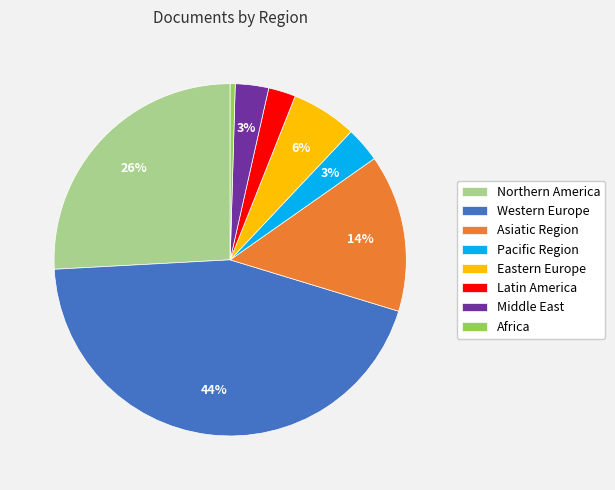

Which category has the smallest portion of the pie?

Africa